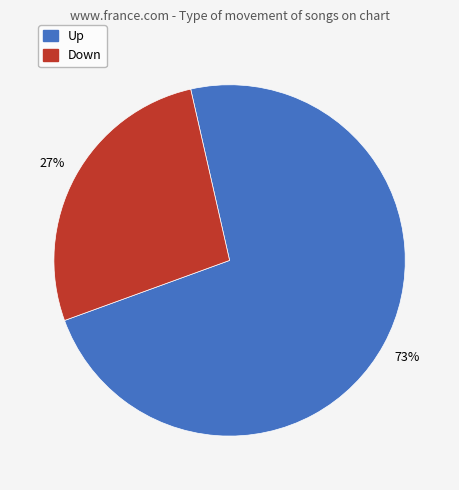

Does any single category account for the majority?

Yes